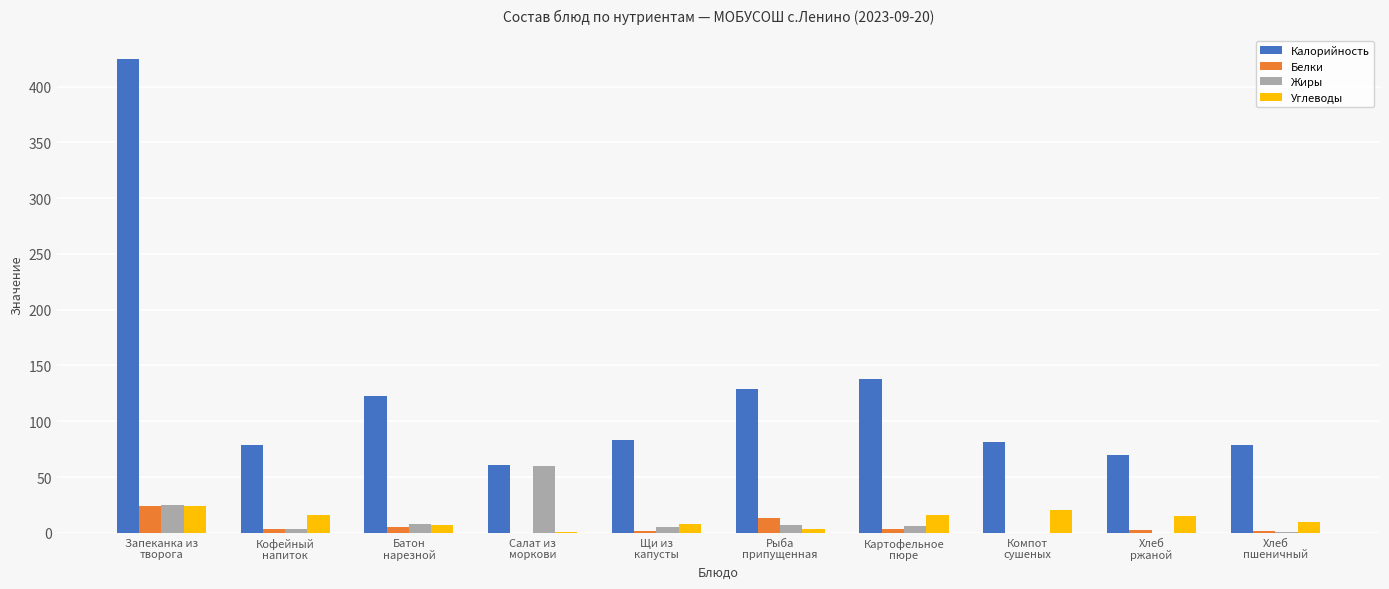

Which series has the largest total across all categories?

Калорийность